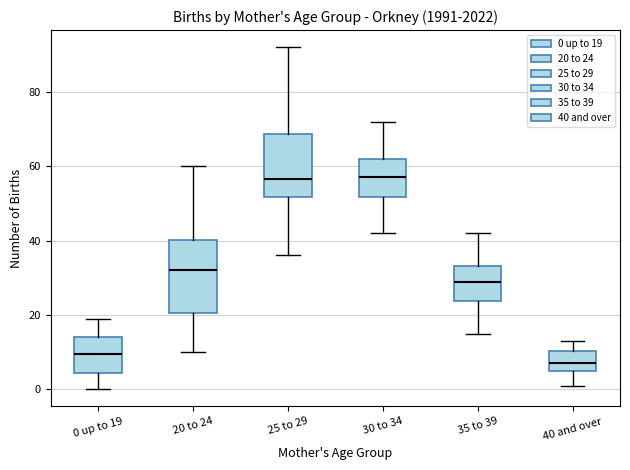

Reading left to right, transcribe this box plot: for each box, give where its median line is, the range the box spans, and where its two whiskers end, as read against the y-axis. The values are not printed on the chart, so give them approximately, as read against the axis.

0 up to 19: median 10, box 4 to 14, whiskers 0 to 20
20 to 24: median 32, box 20 to 40, whiskers 10 to 60
25 to 29: median 56, box 52 to 68, whiskers 36 to 92
30 to 34: median 58, box 52 to 62, whiskers 42 to 72
35 to 39: median 30, box 24 to 34, whiskers 16 to 42
40 and over: median 8, box 6 to 10, whiskers 2 to 14